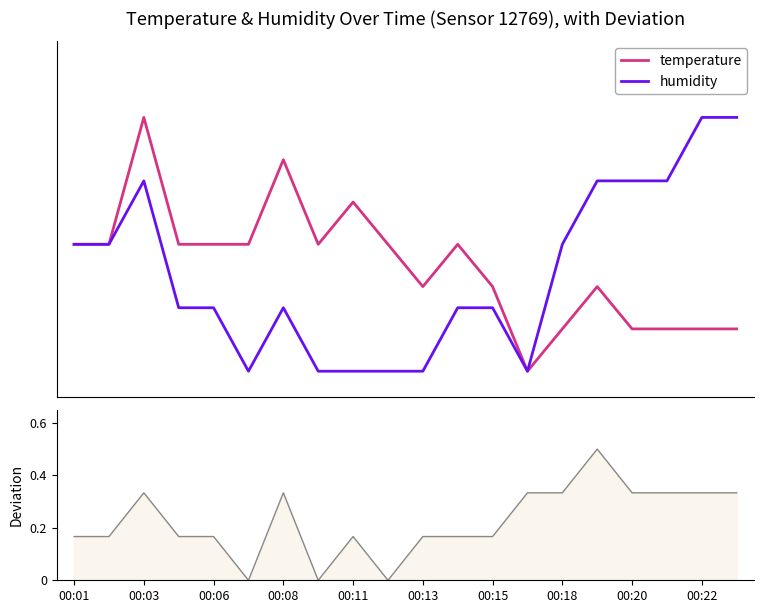

What is the spread (max minus min) of values at 00:18?

0.3